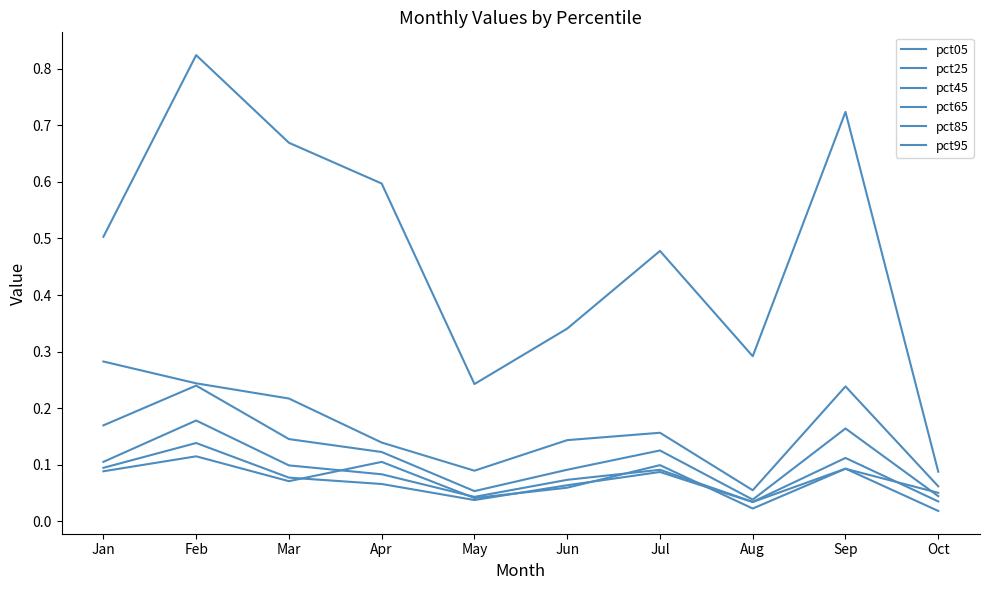

Which series has the largest range (max minus min)?

pct95